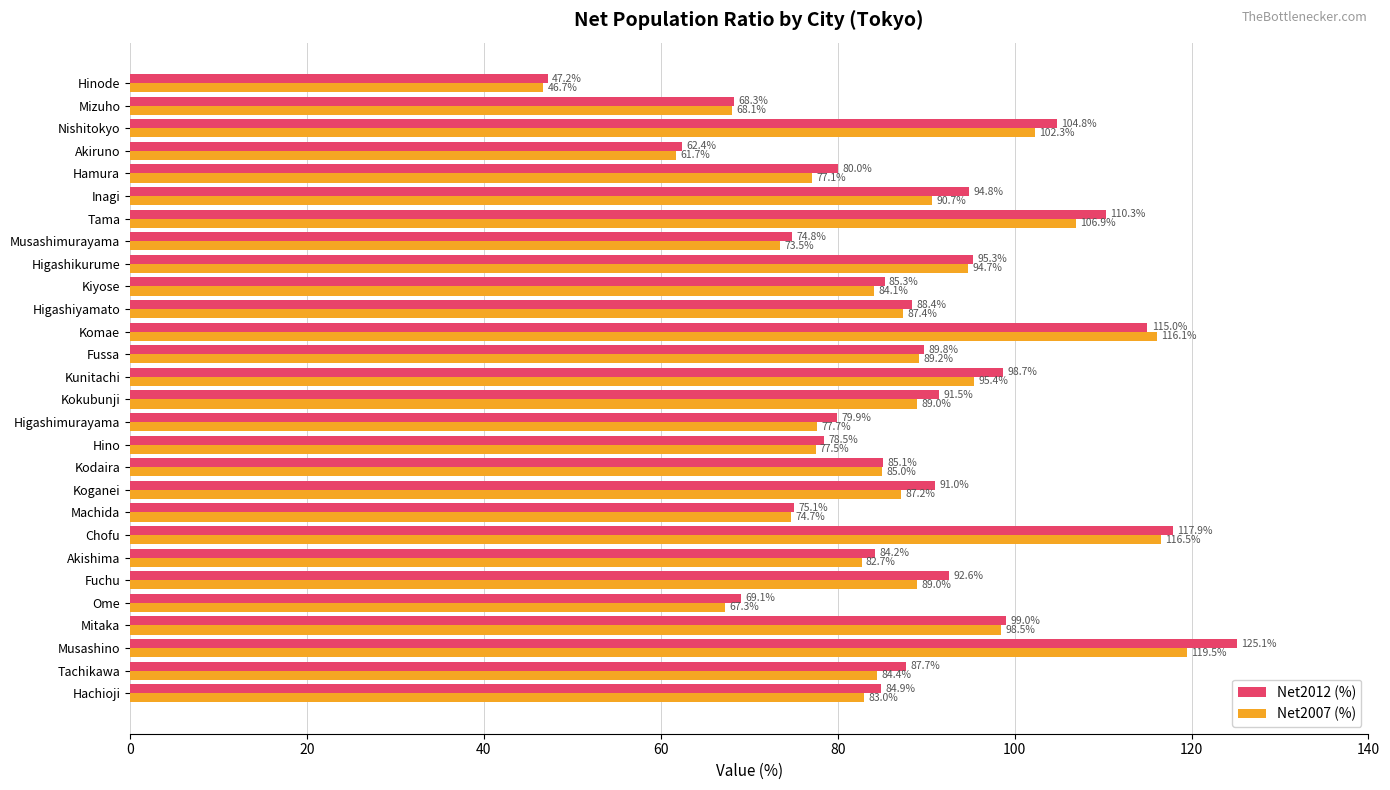

Read the Net2007 (%) value at Musashimurayama.

73.5